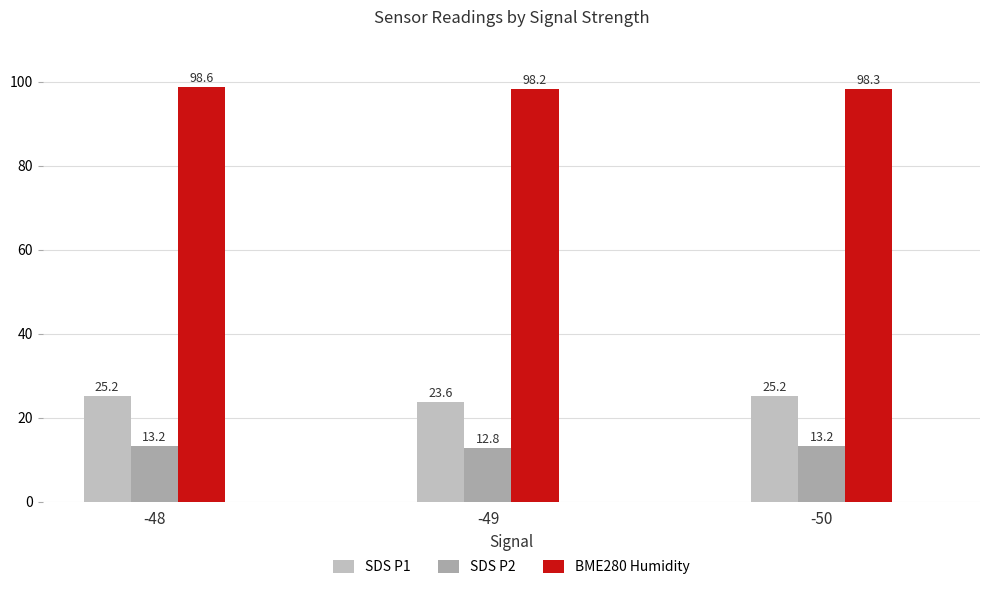

What is the sum of all SDS P2 values?

39.1